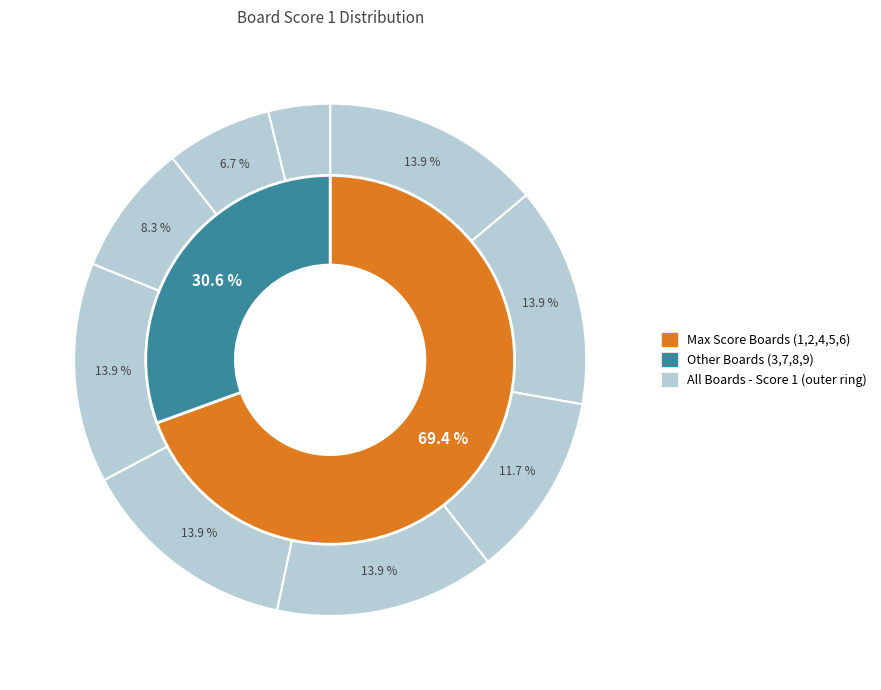

What percentage is the 2 slice, to the nearest percent?

14%